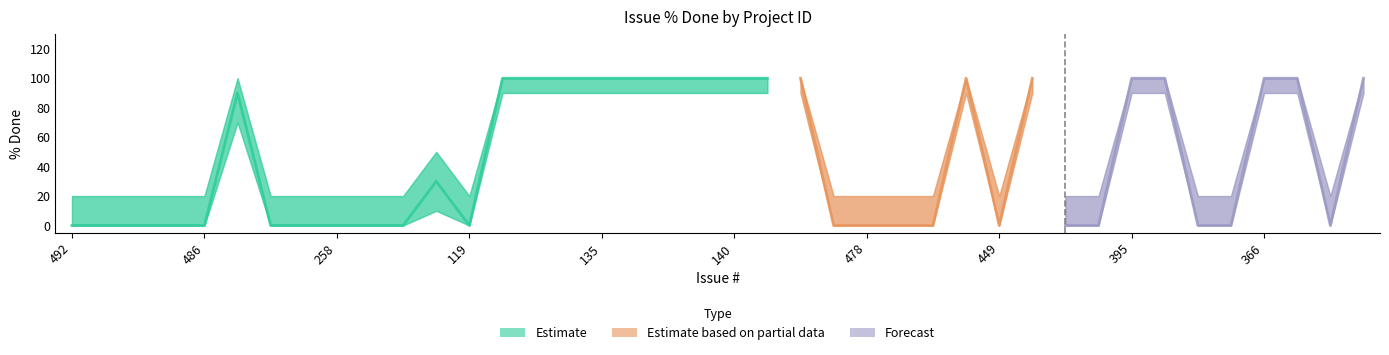

How many data points does each series have?

40